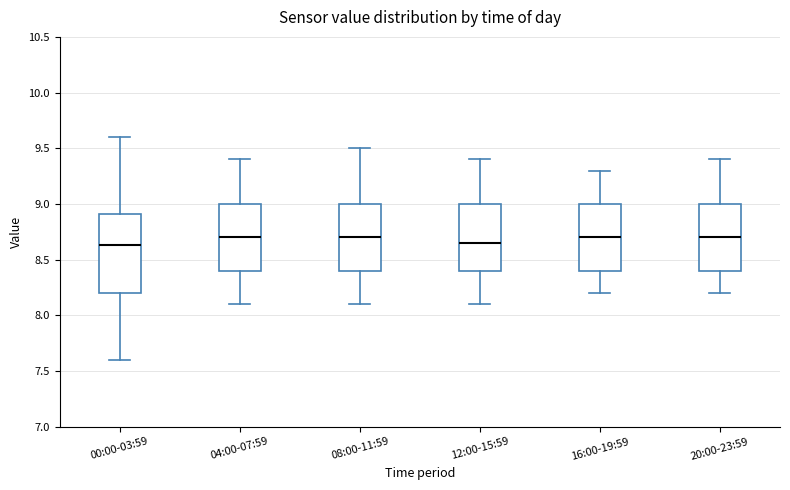

Which box is the tallest, from its lower edge to its upper edge?

00:00-03:59